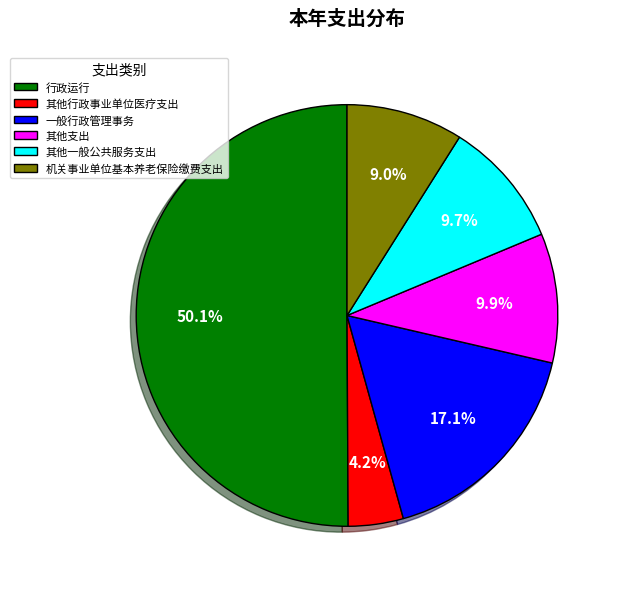

Is it true that 其他一般公共服务支出 is 1% of the pie?

False